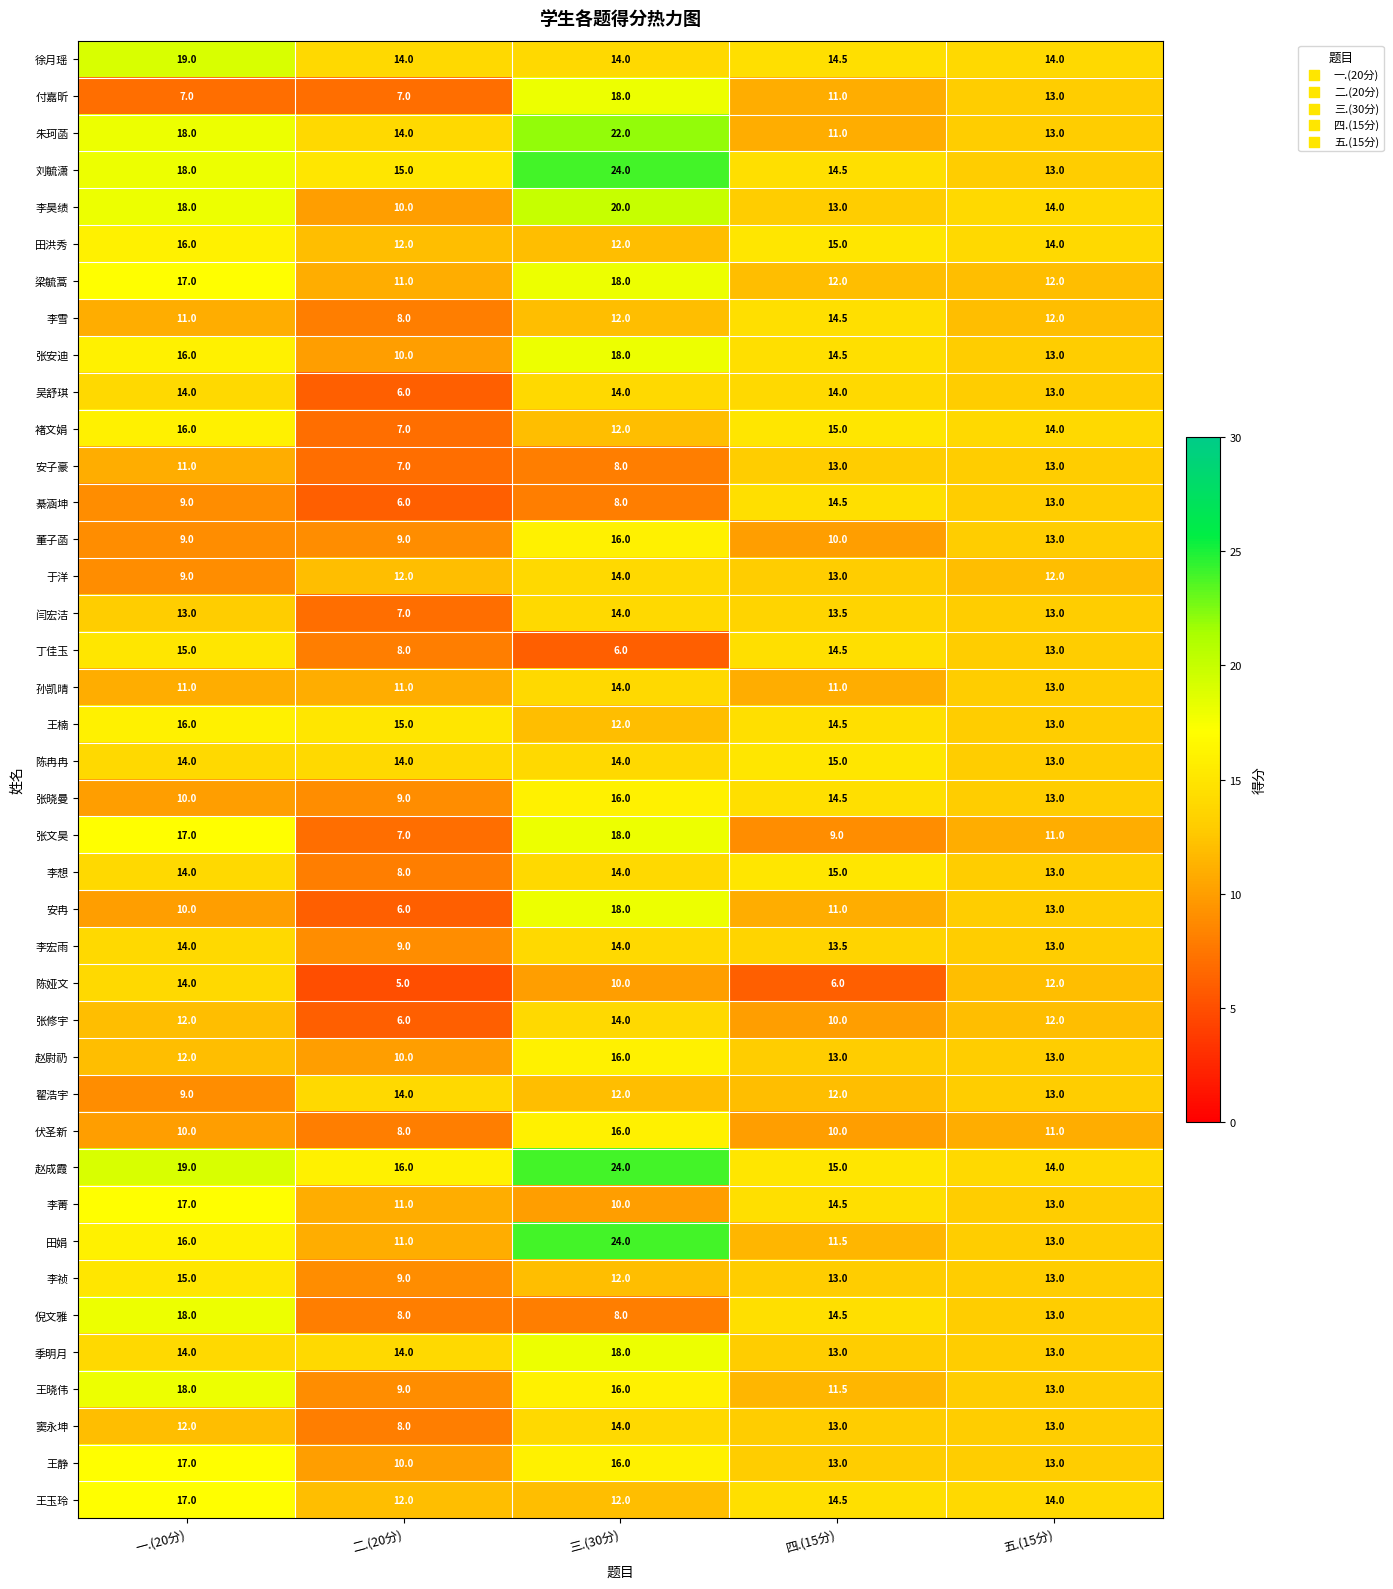

Which series has the widest spread of values?

田娟